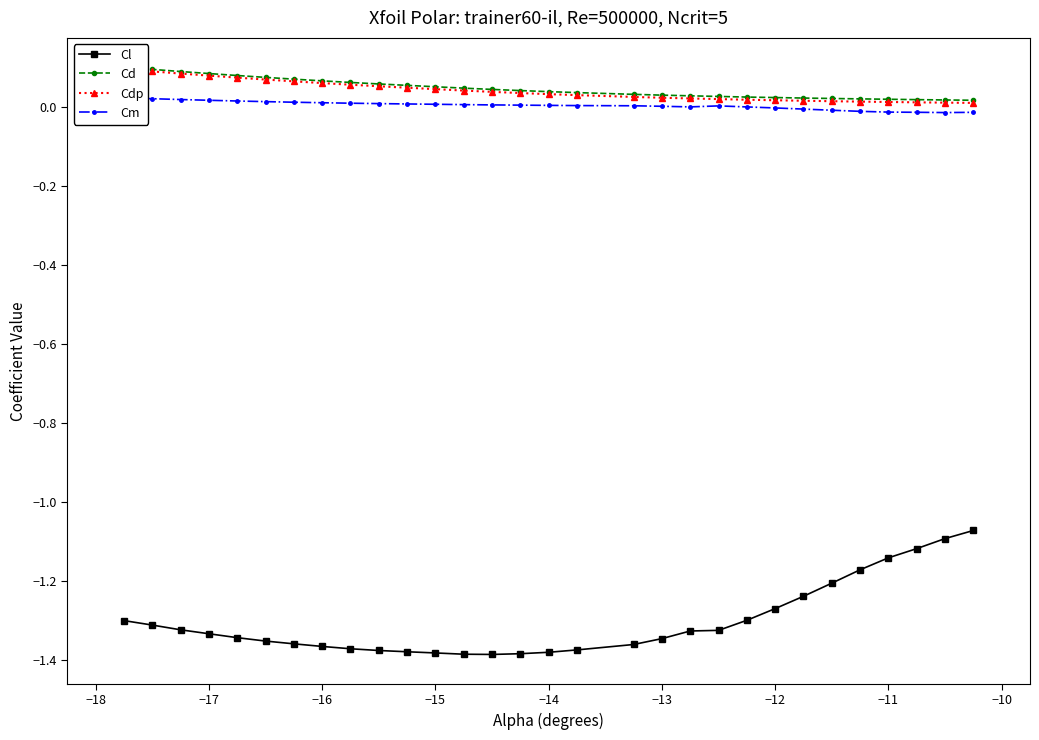

Reading left to right, transcribe all the data shown in this chart.

Cl: -1.3	-1.3	-1.3	-1.3	-1.3	-1.4	-1.4	-1.4	-1.4	-1.4	-1.4	-1.4	-1.4	-1.4	-1.4	-1.4	-1.4	-1.4	-1.3	-1.3	-1.3	-1.3	-1.3	-1.2	-1.2	-1.2	-1.1	-1.1	-1.1	-1.1
Cd: 0.1	0.1	0.1	0.1	0.1	0.1	0.1	0.1	0.1	0.1	0.1	0.1	0.0	0.0	0.0	0.0	0.0	0.0	0.0	0.0	0.0	0.0	0.0	0.0	0.0	0.0	0.0	0.0	0.0	0.0
Cdp: 0.1	0.1	0.1	0.1	0.1	0.1	0.1	0.1	0.1	0.1	0.0	0.0	0.0	0.0	0.0	0.0	0.0	0.0	0.0	0.0	0.0	0.0	0.0	0.0	0.0	0.0	0.0	0.0	0.0	0.0
Cm: 0.0	0.0	0.0	0.0	0.0	0.0	0.0	0.0	0.0	0.0	0.0	0.0	0.0	0.0	0.0	0.0	0.0	0.0	0.0	0.0	0.0	-0.0	-0.0	-0.0	-0.0	-0.0	-0.0	-0.0	-0.0	-0.0